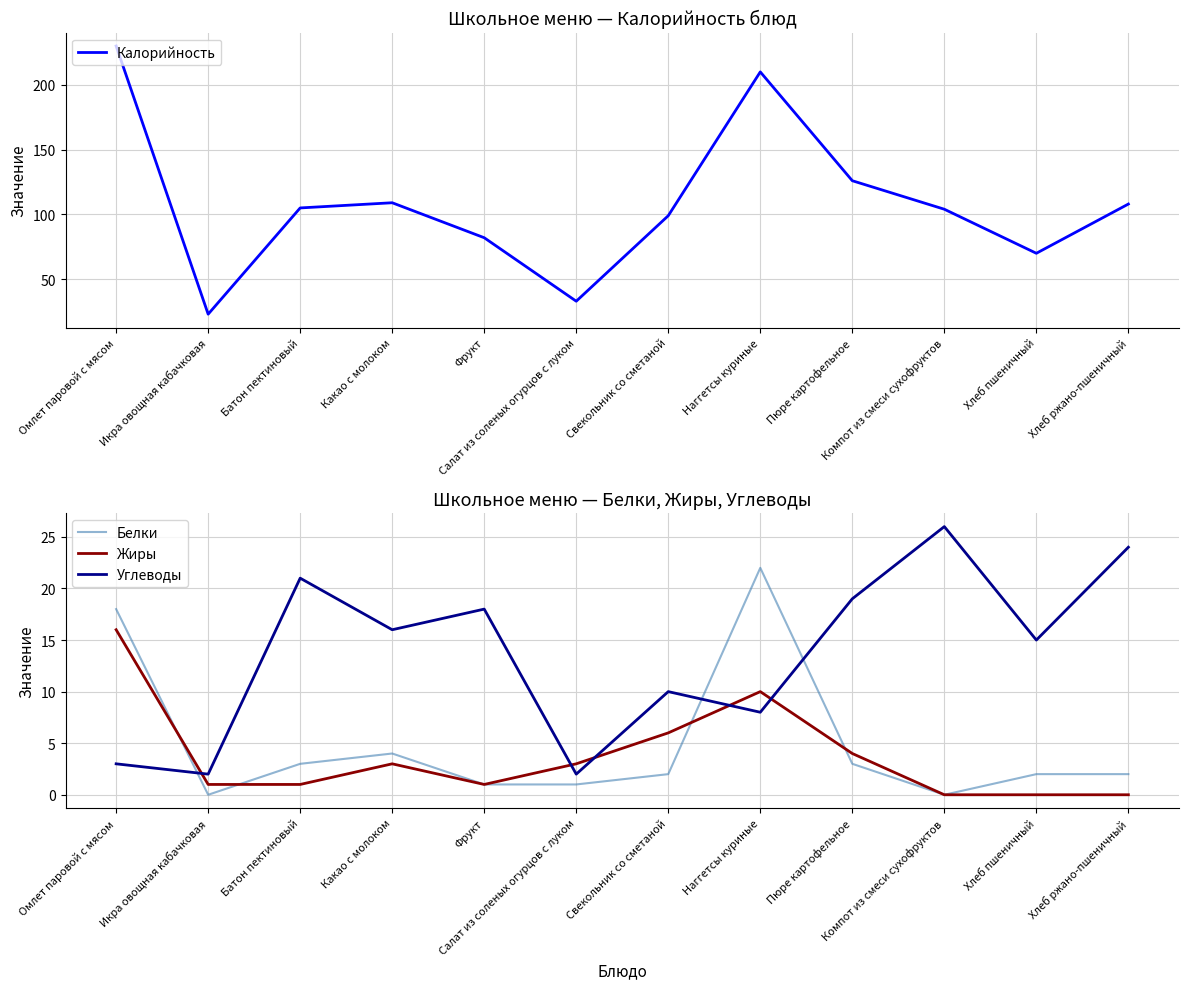

True or false: Калорийность has more than 1 points higher than both neighbors.

True